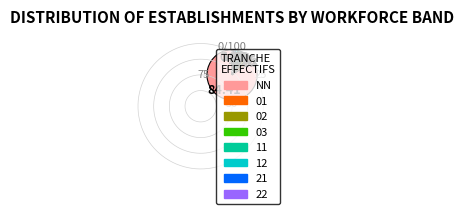

What is the ratio of the value at 12 to the value at 01?

0.5